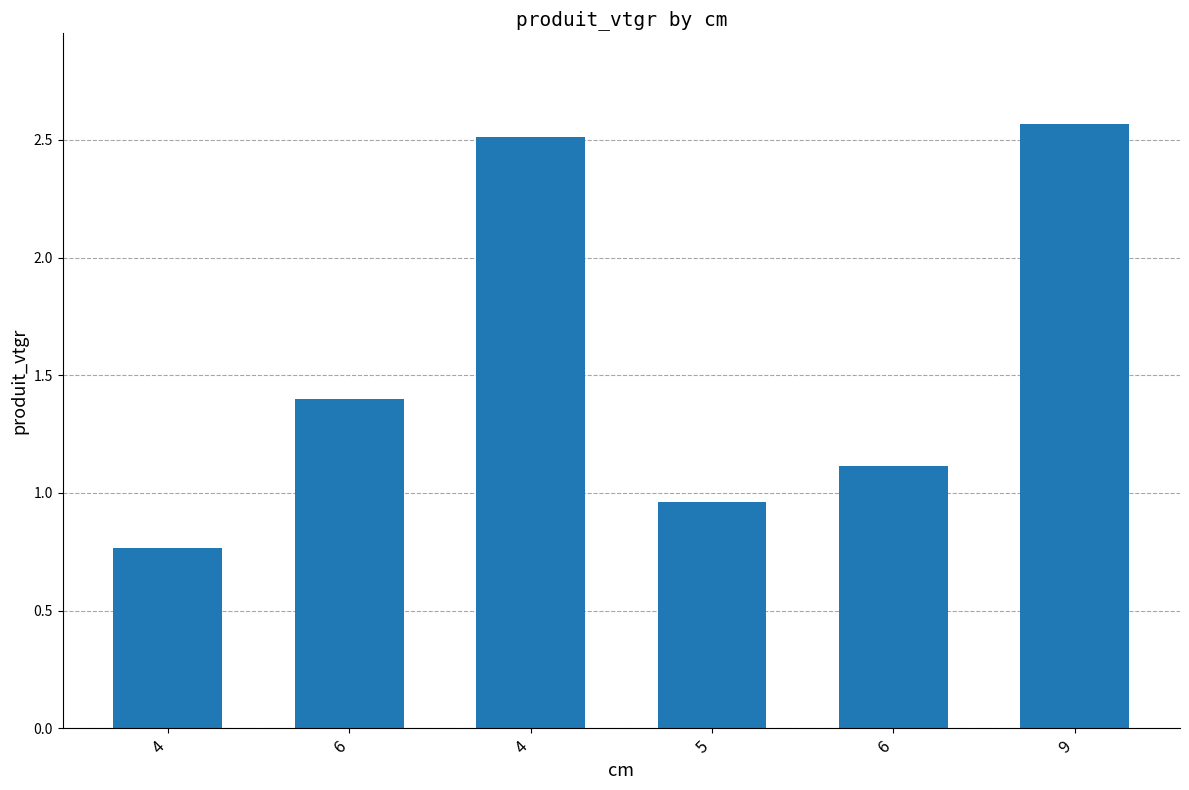

How many data points are less than 1?

2